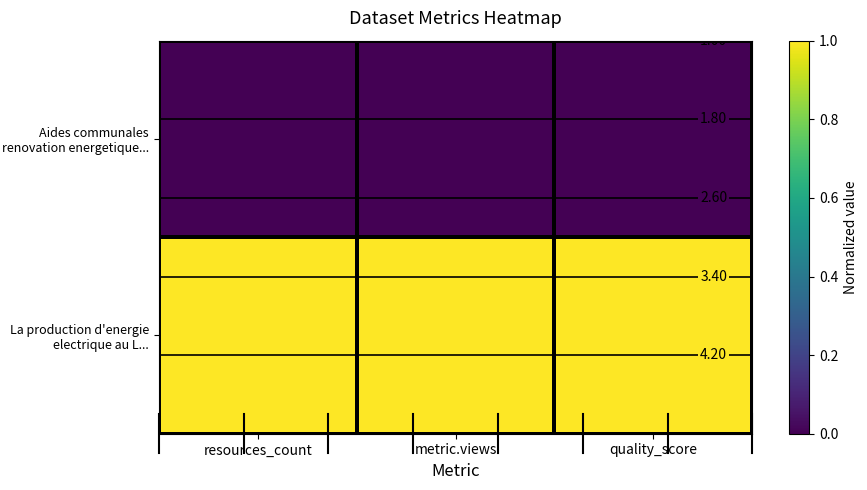

Which label corresponds to the smallest value in the chart?

resources_count